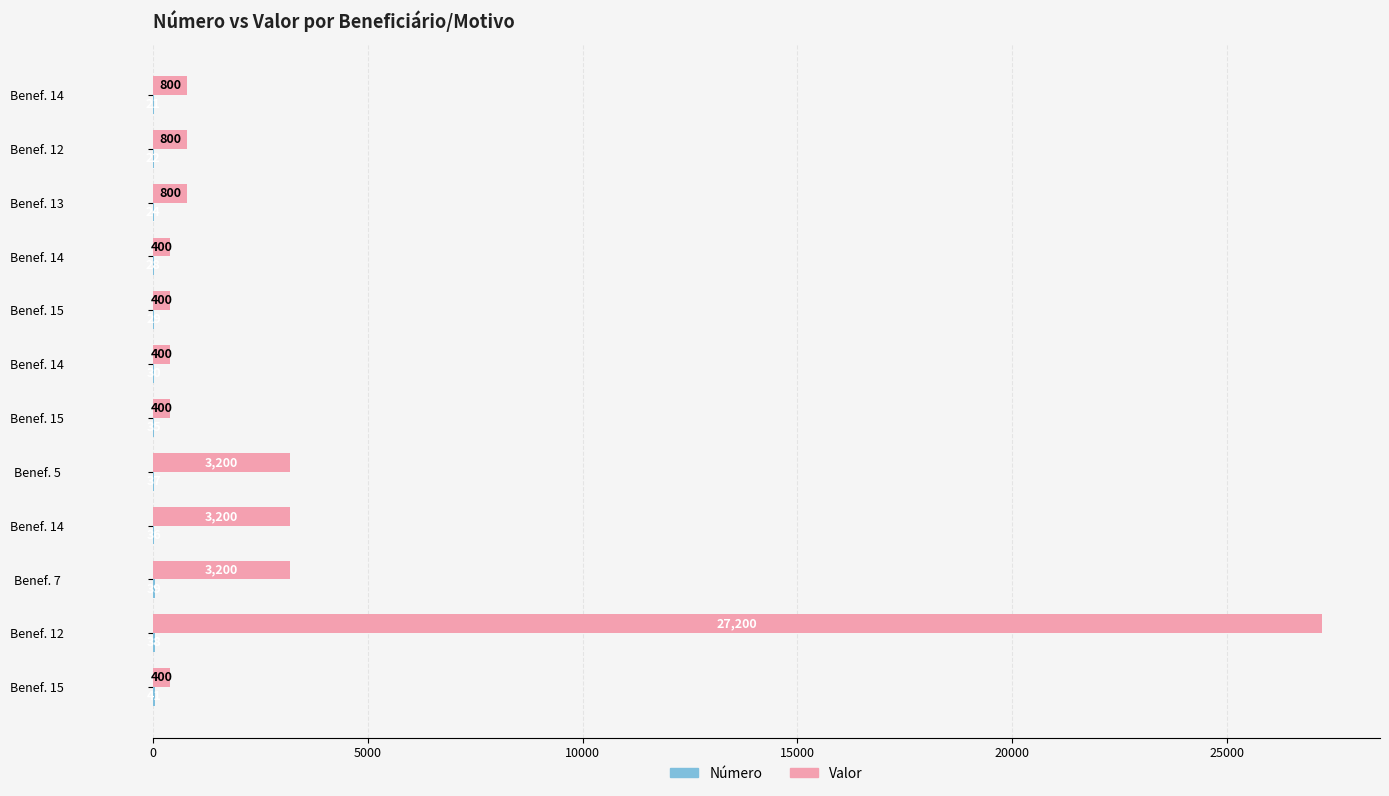

What is the average value of the Valor series?

3433